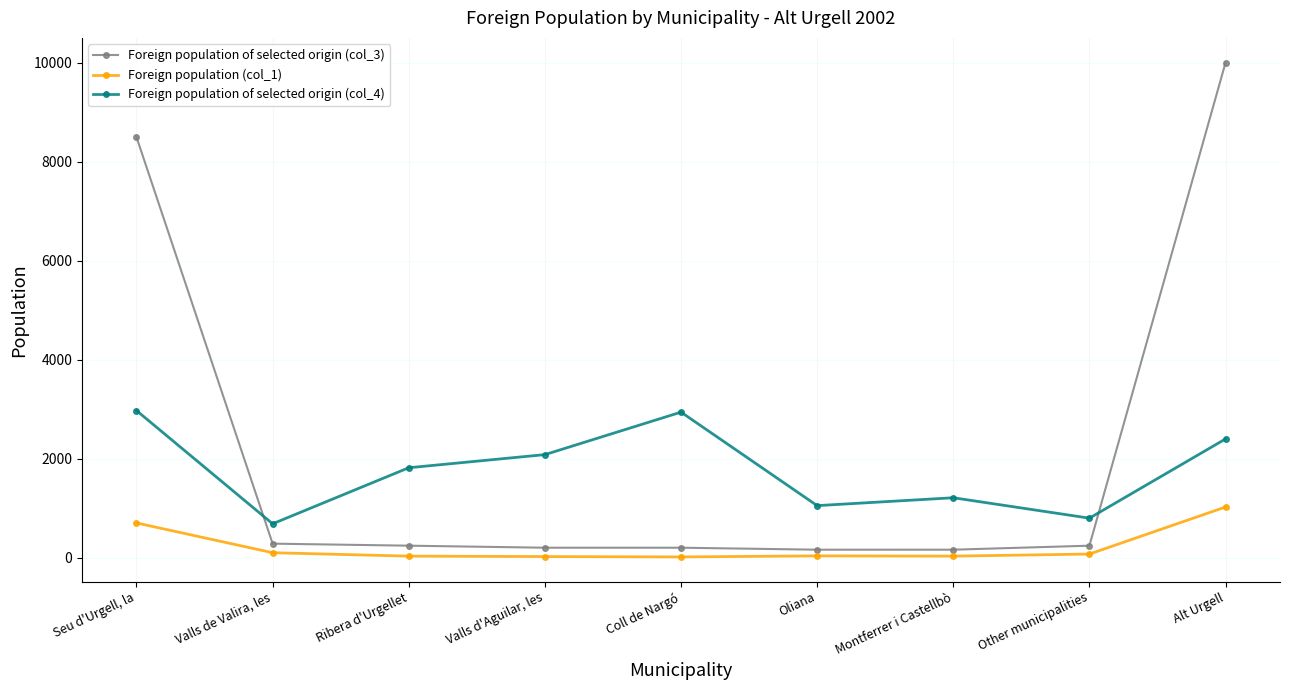

How many lines are shown in the chart?

3